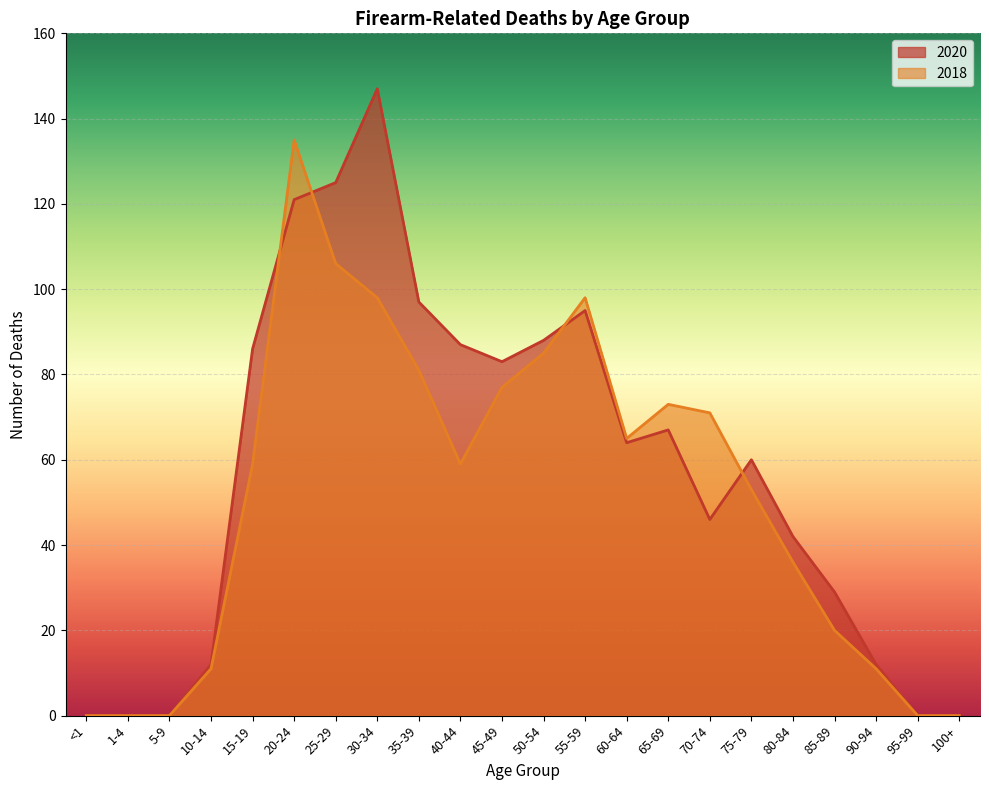

What are all the series names shown in the legend?

2020, 2018